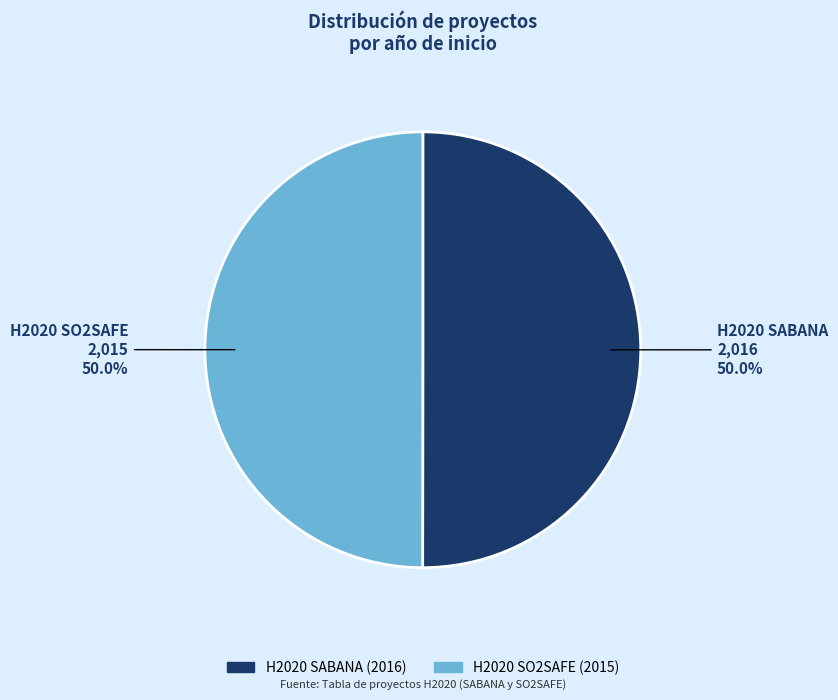

What is the ratio of the value at H2020 SO2SAFE (2015) to the value at H2020 SABANA (2016)?

1.0